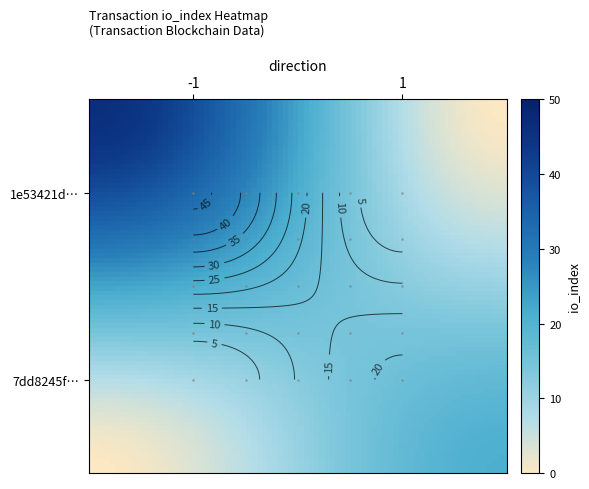

What is the total value across all series at io_index?

67